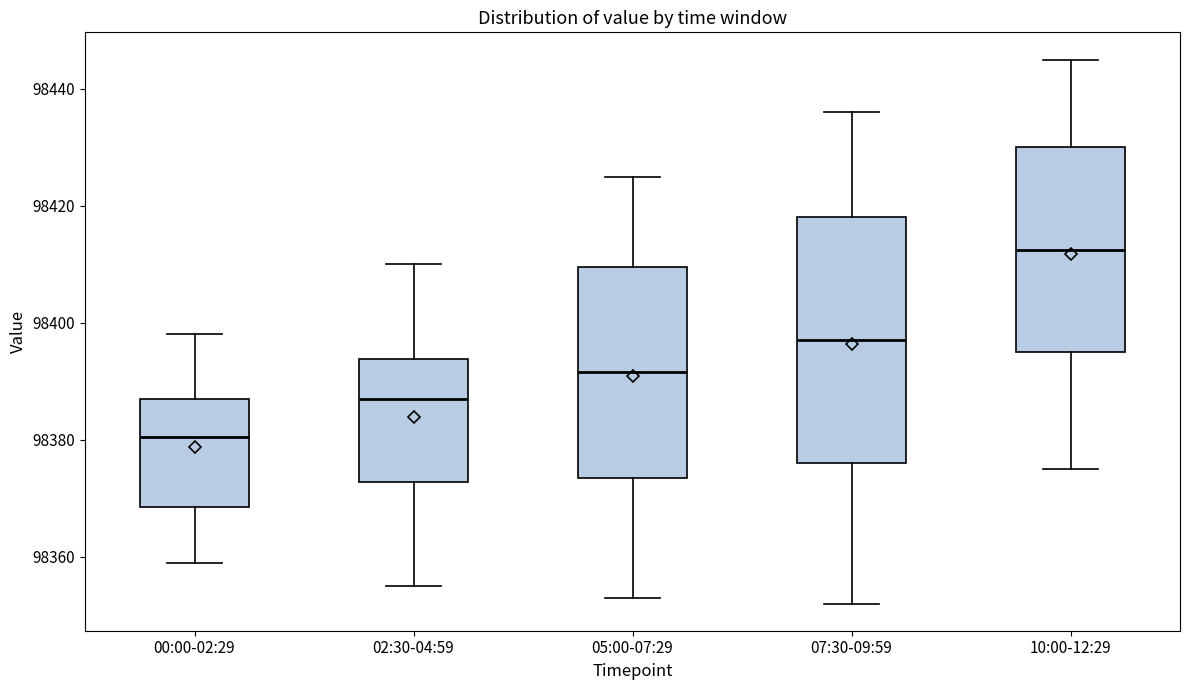

Reading left to right, read every box against the y-axis: the position of its median line, the range the box covers, and the ends of its whiskers. The values are not printed on the chart, so give them approximately, as read against the axis.

00:00-02:29: median 98380, box 98368 to 98388, whiskers 98360 to 98398
02:30-04:59: median 98388, box 98372 to 98394, whiskers 98356 to 98410
05:00-07:29: median 98392, box 98374 to 98410, whiskers 98354 to 98426
07:30-09:59: median 98398, box 98376 to 98418, whiskers 98352 to 98436
10:00-12:29: median 98412, box 98396 to 98430, whiskers 98376 to 98446